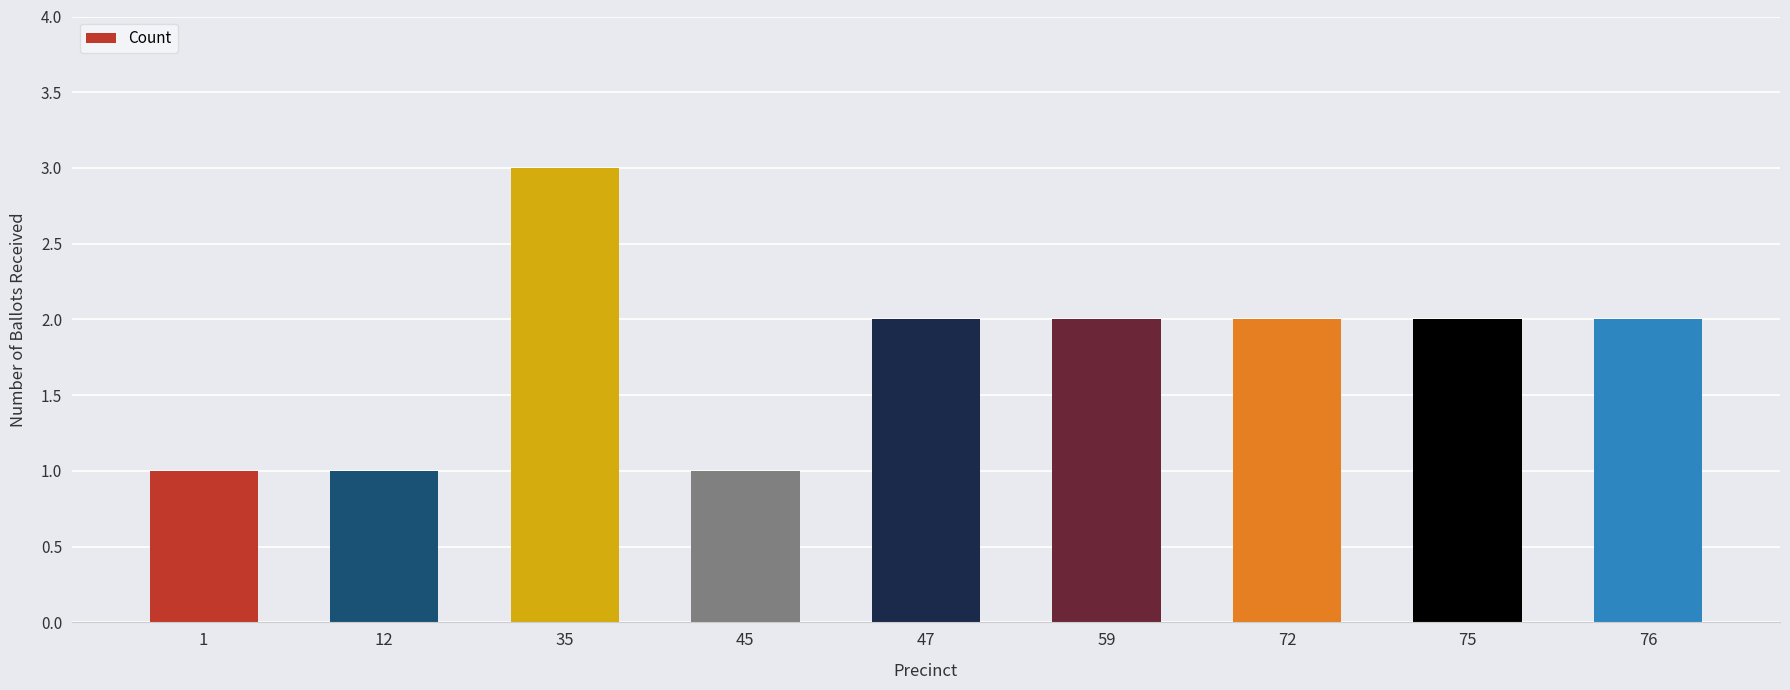

Are the bars grouped side by side (vs. stacked)?

No